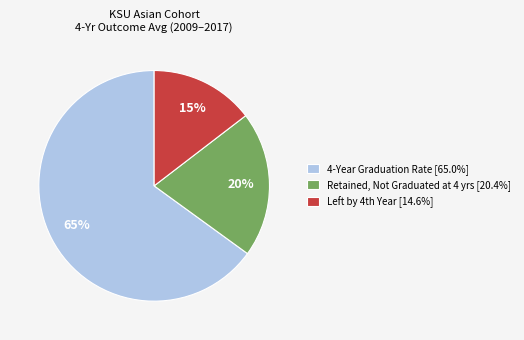

Is there a majority slice in this chart?

Yes